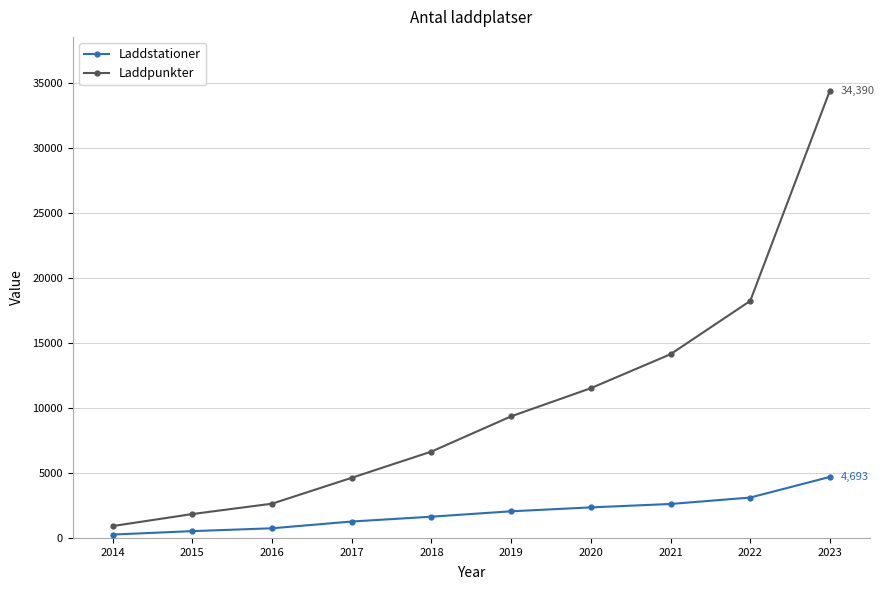

Is this an area chart (filled region under the line)?

No